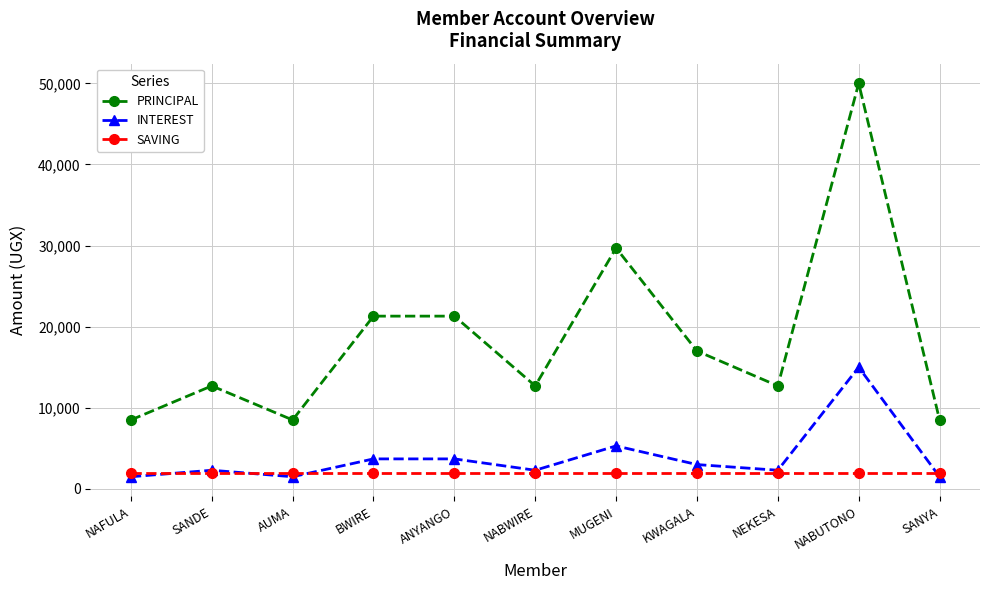

How many lines are shown in the chart?

3